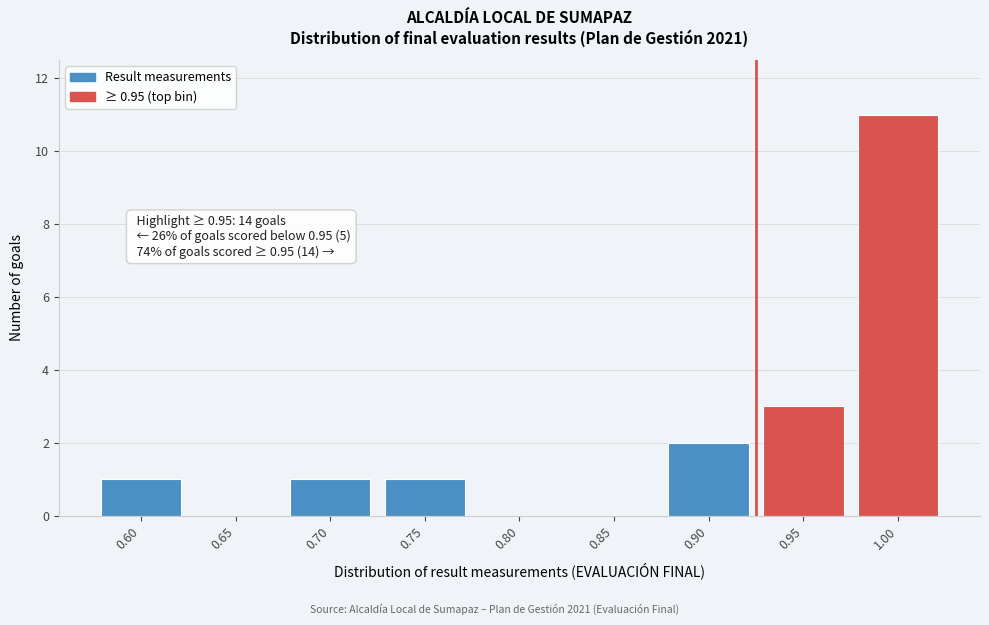

Reading right to left, what are all the values shown in this chart?

1.00=11	0.95=3	0.90=2	0.85=0	0.80=0	0.75=1	0.70=1	0.65=0	0.60=1